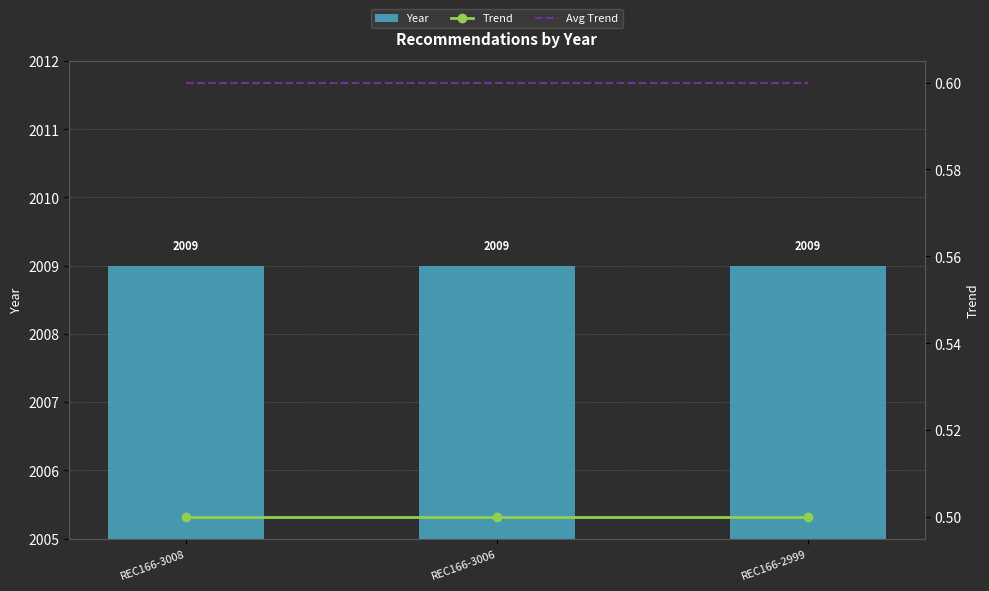

Reading left to right, what are all the values shown in this chart?

Year: REC166-3008=2009.0	REC166-3006=2009.0	REC166-2999=2009.0
Trend: REC166-3008=0.5	REC166-3006=0.5	REC166-2999=0.5
Avg Trend: REC166-3008=0.6	REC166-3006=0.6	REC166-2999=0.6